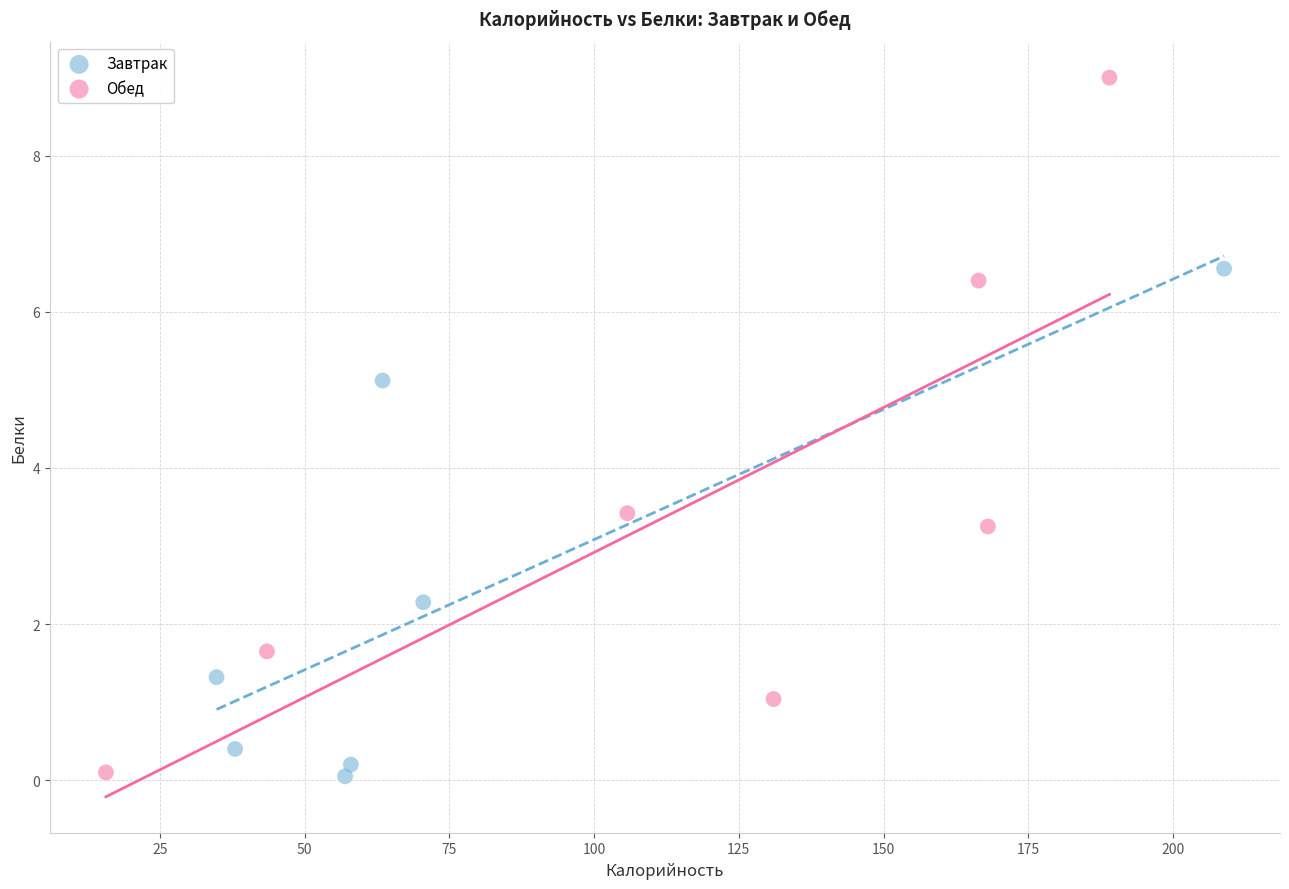

Which series has the largest Y range (max minus min)?

Обед